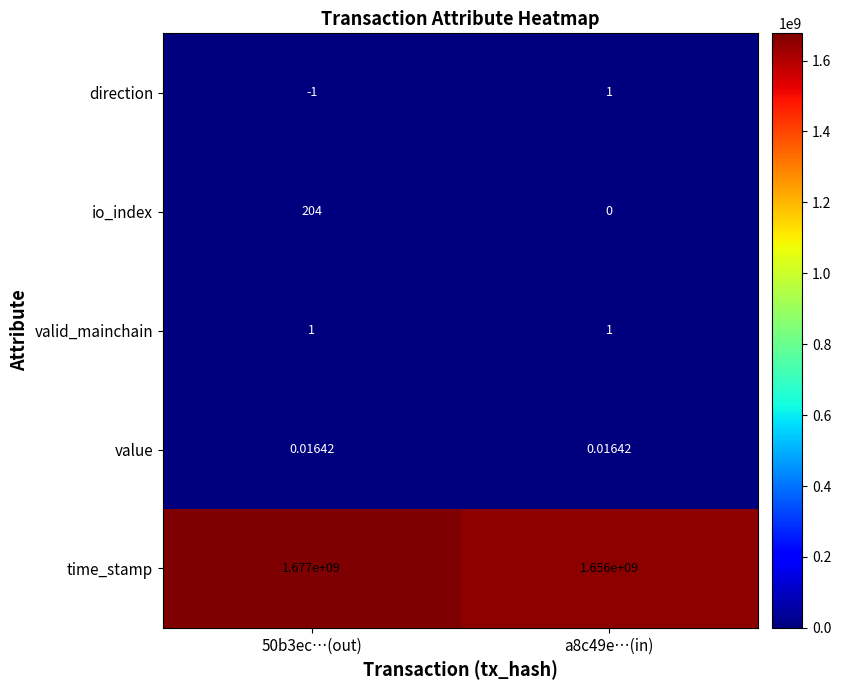

Between 50b3ec…(out) and a8c49e…(in), which series saw the biggest shift?

time_stamp